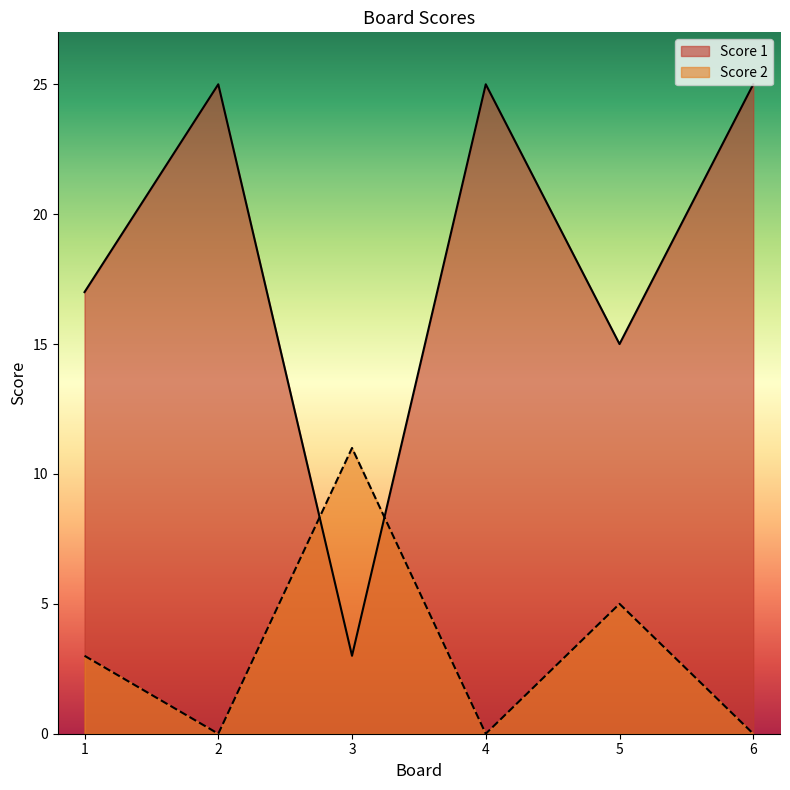

Rank the series at 1 from lowest to highest value.

Score 2, Score 1